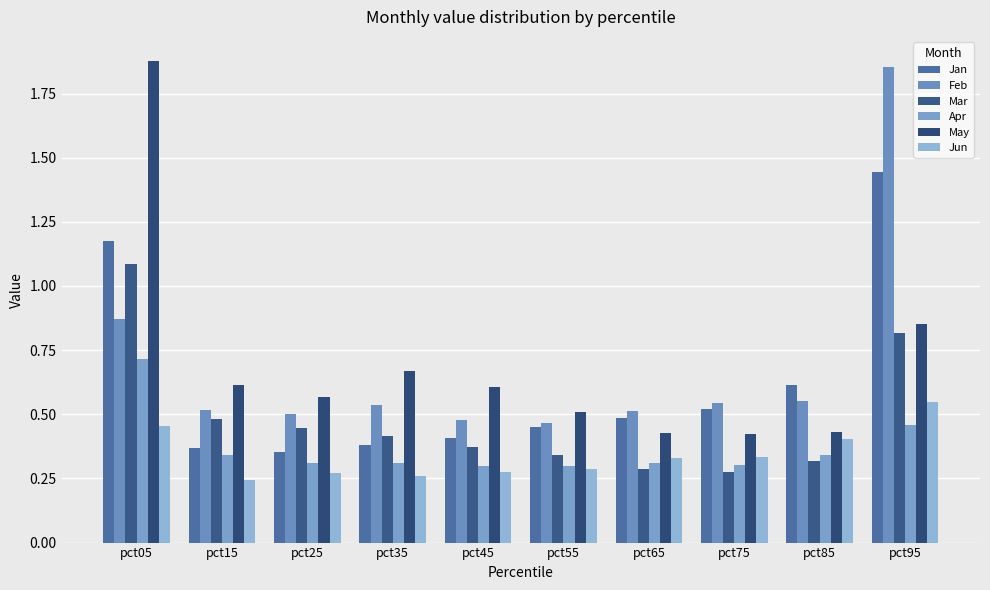

Is it true that Jun equals 0.2 at pct15?

True